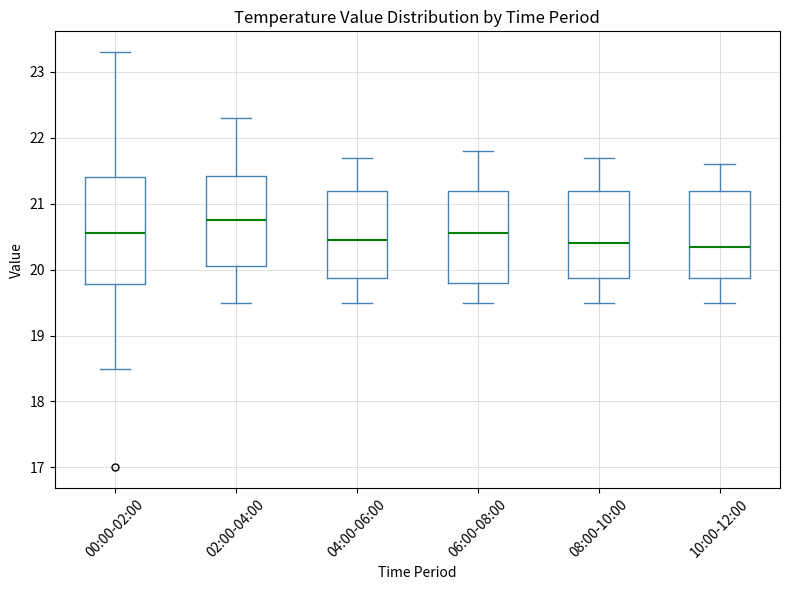

Where is the lower edge of the box for 08:00-10:00 on the y-axis? The values are not printed on the chart, so give them approximately, as read against the axis.

19.9